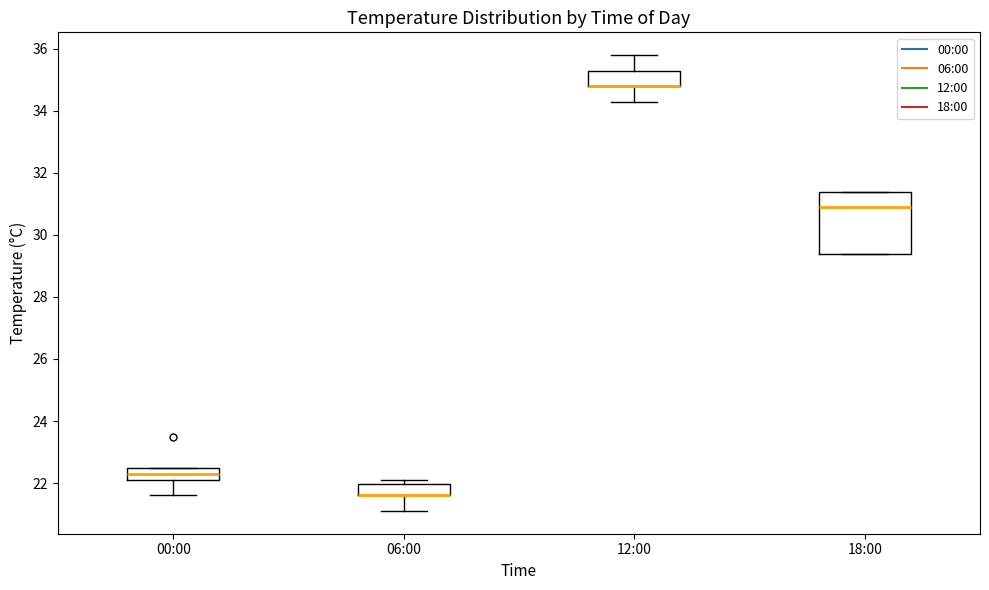

Reading left to right, read every box against the y-axis: the position of its median line, the range the box covers, and the ends of its whiskers. The values are not printed on the chart, so give them approximately, as read against the axis.

00:00: median 22.4, box 22.2 to 22.6, whiskers 21.6 to 22.6
06:00: median 21.6 (drawn on the box's lower edge), box 21.6 to 22.0, whiskers 21.2 to 22.2
12:00: median 34.8 (drawn on the box's lower edge), box 34.8 to 35.4, whiskers 34.4 to 35.8
18:00: median 31.0, box 29.4 to 31.4, whiskers 29.4 to 31.4